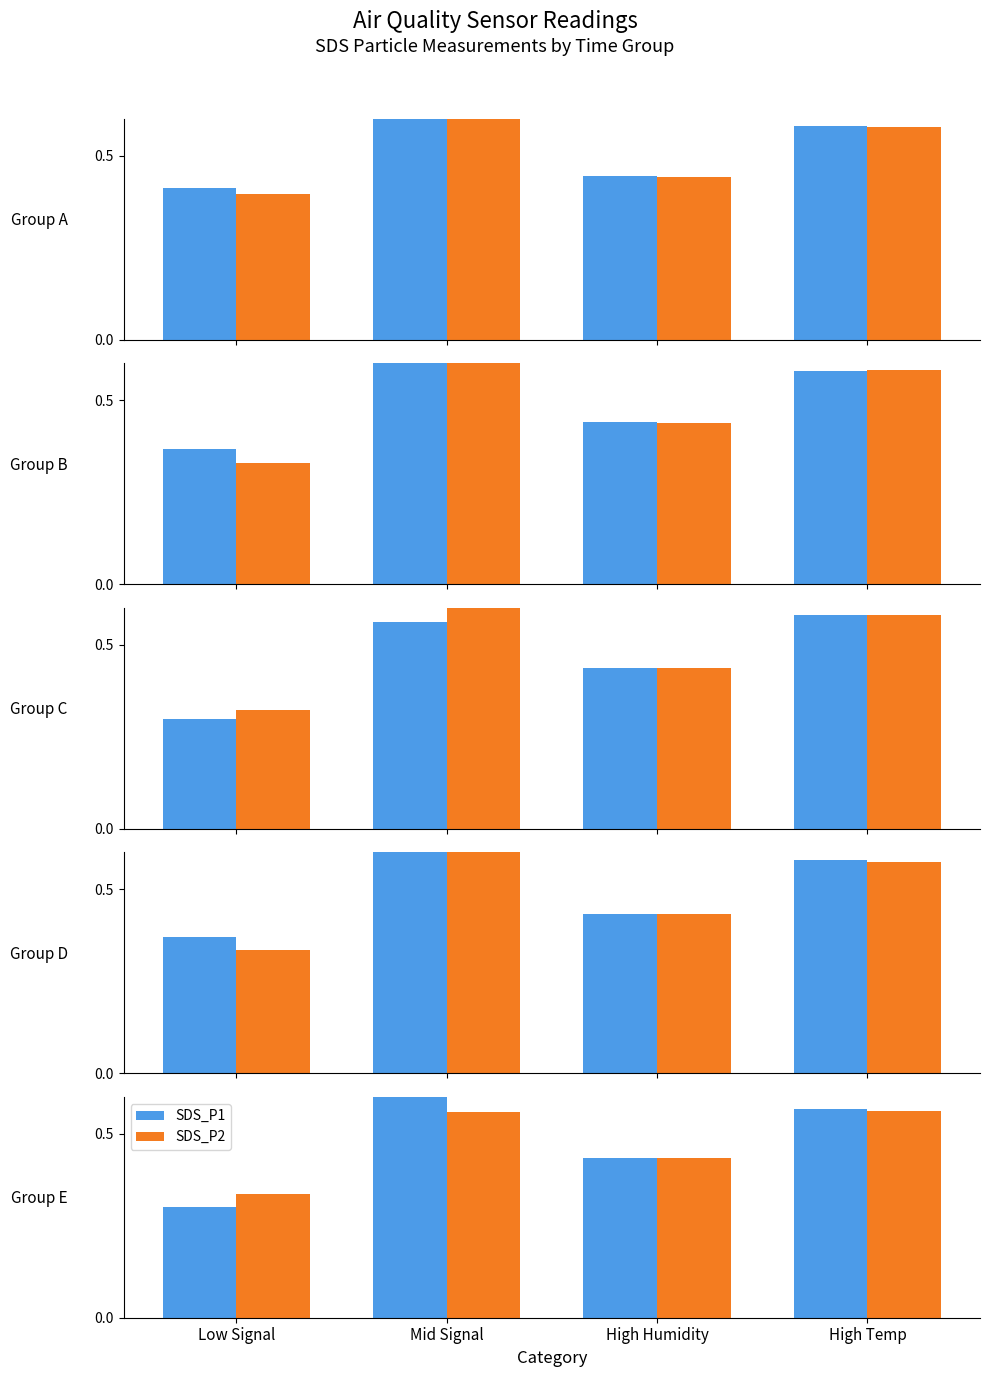

What are all the series names shown in the legend?

SDS_P1, SDS_P2